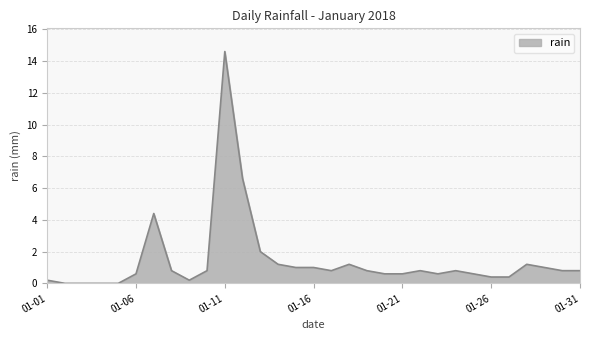

What is the difference between the second highest and second lowest values?

6.6